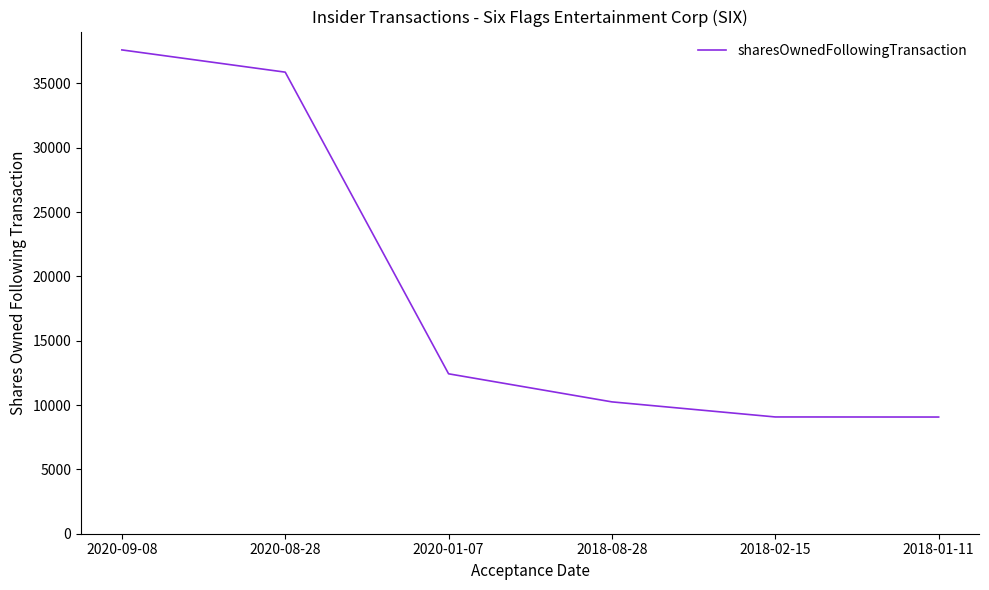

True or false: there are more than 0 points higher than both neighbors.

False